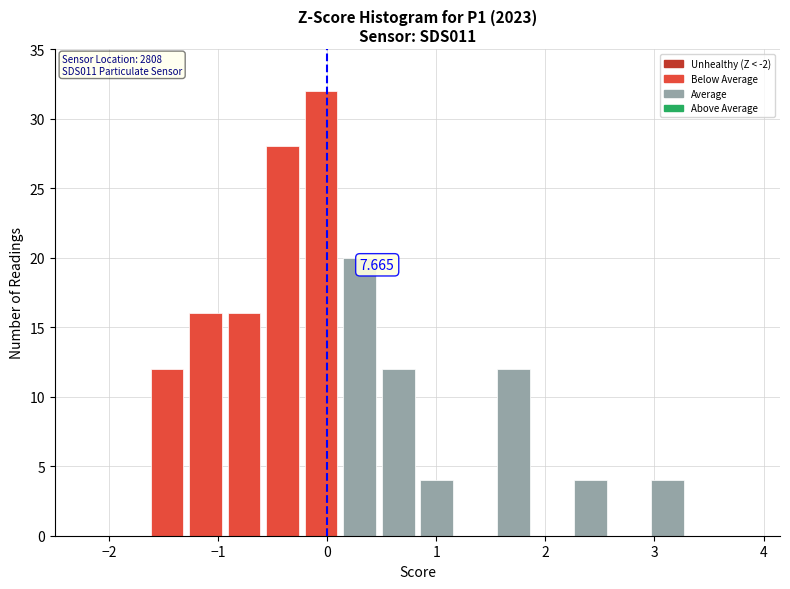

Read against the x-axis, roughly where is the centre of the tallest bar?

-0.1